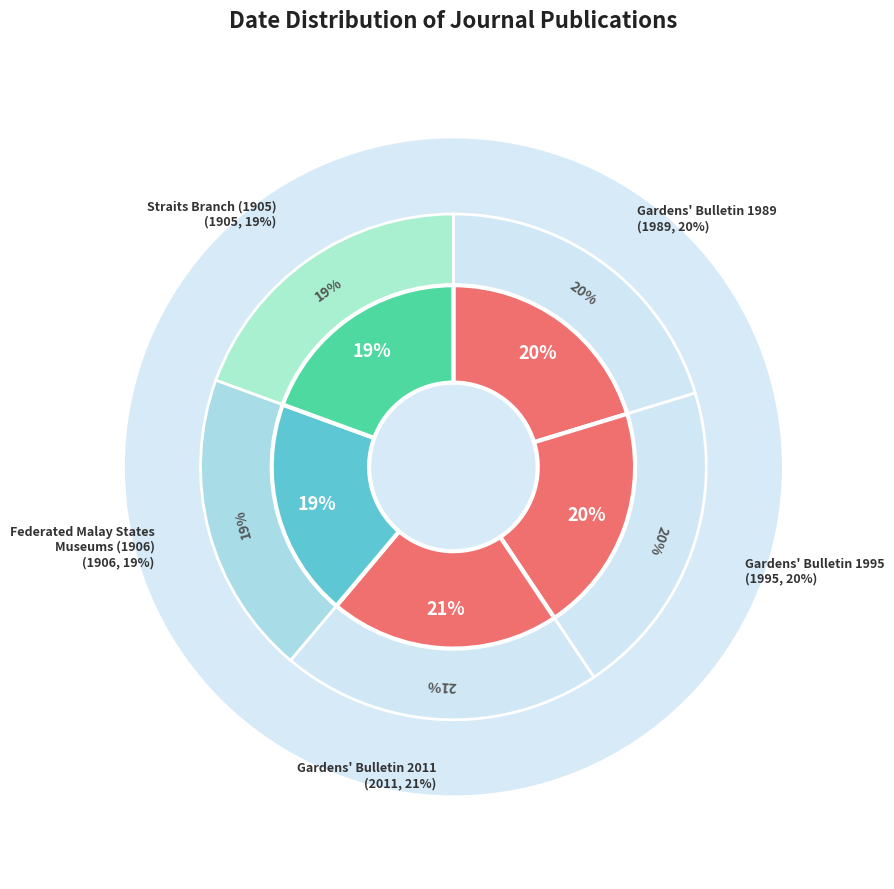

How many slices are in this pie chart?

5